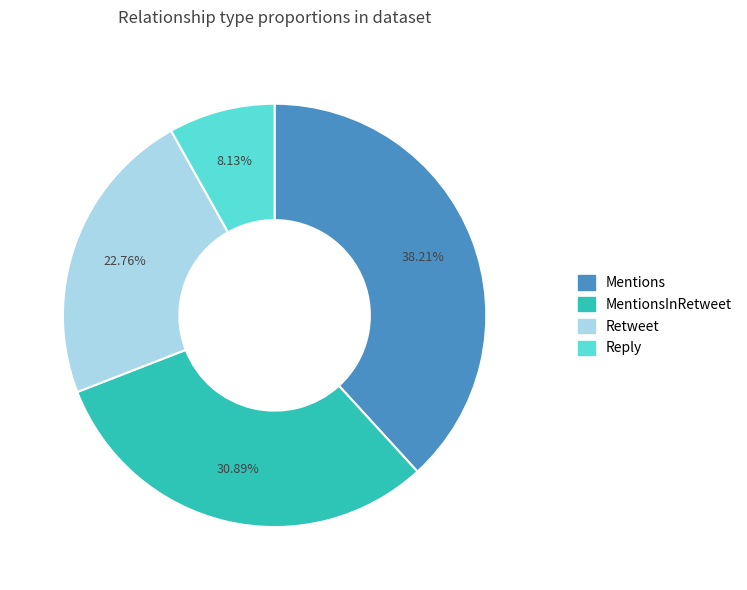

Does Mentions represent more than half of the total?

No